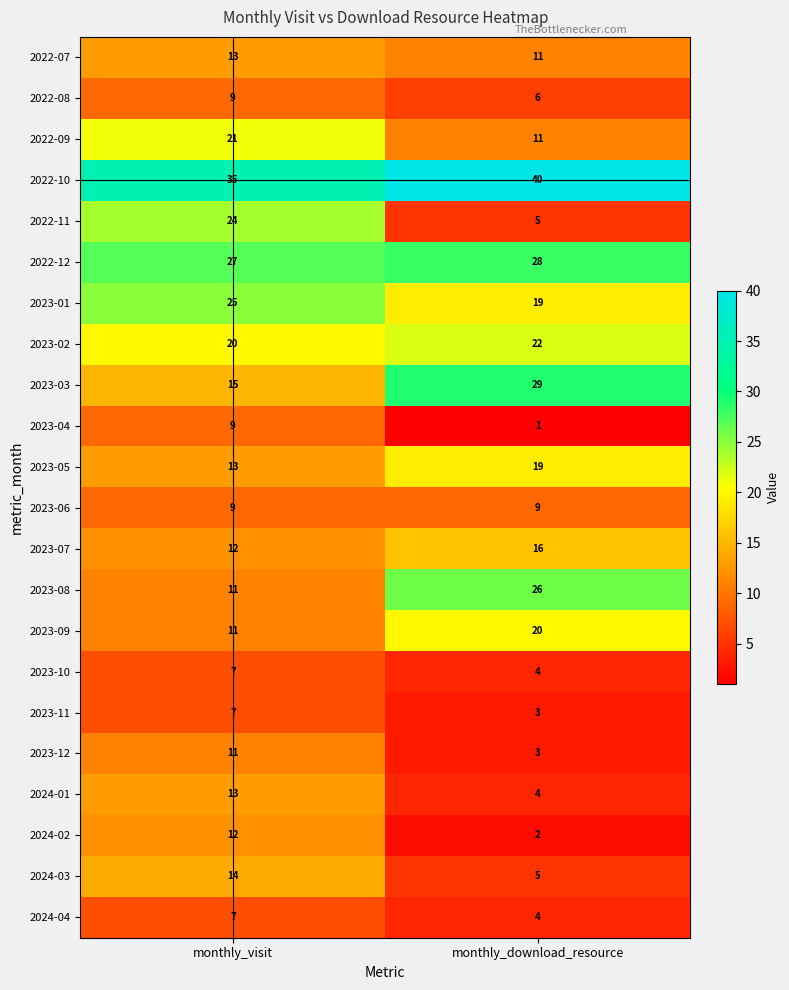

The 2024-02 series shows 2 at monthly_download_resource. True or false?

True